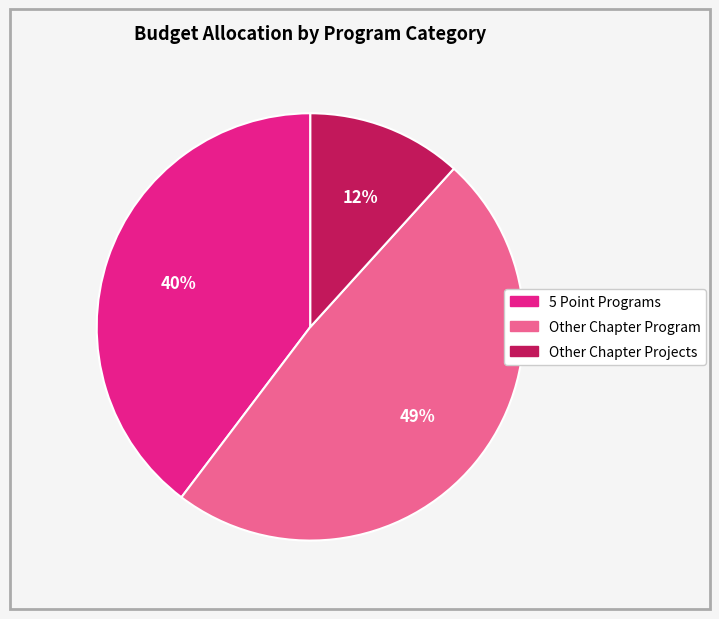

Count the number of slices in the pie.

3